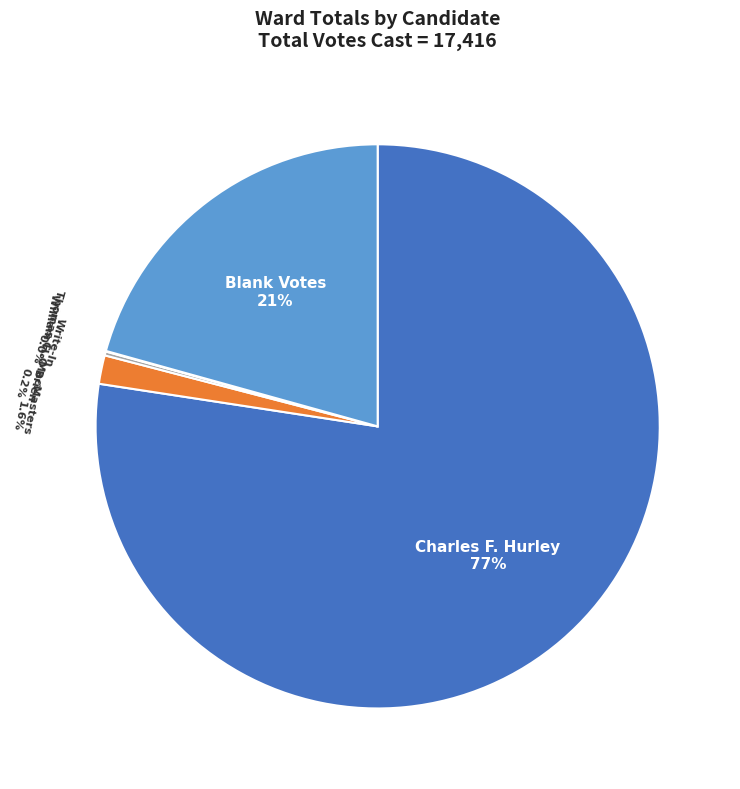

How much of the chart is everything except Blank Votes?

79.3%